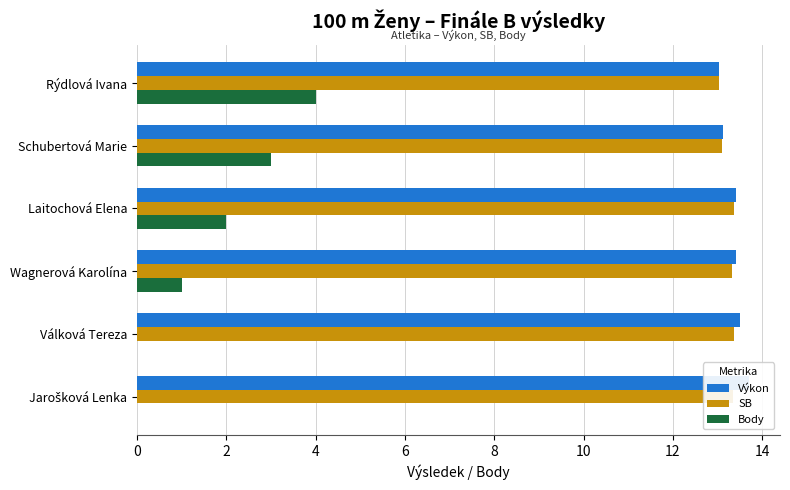

How many data points in Body are less than 2?

3